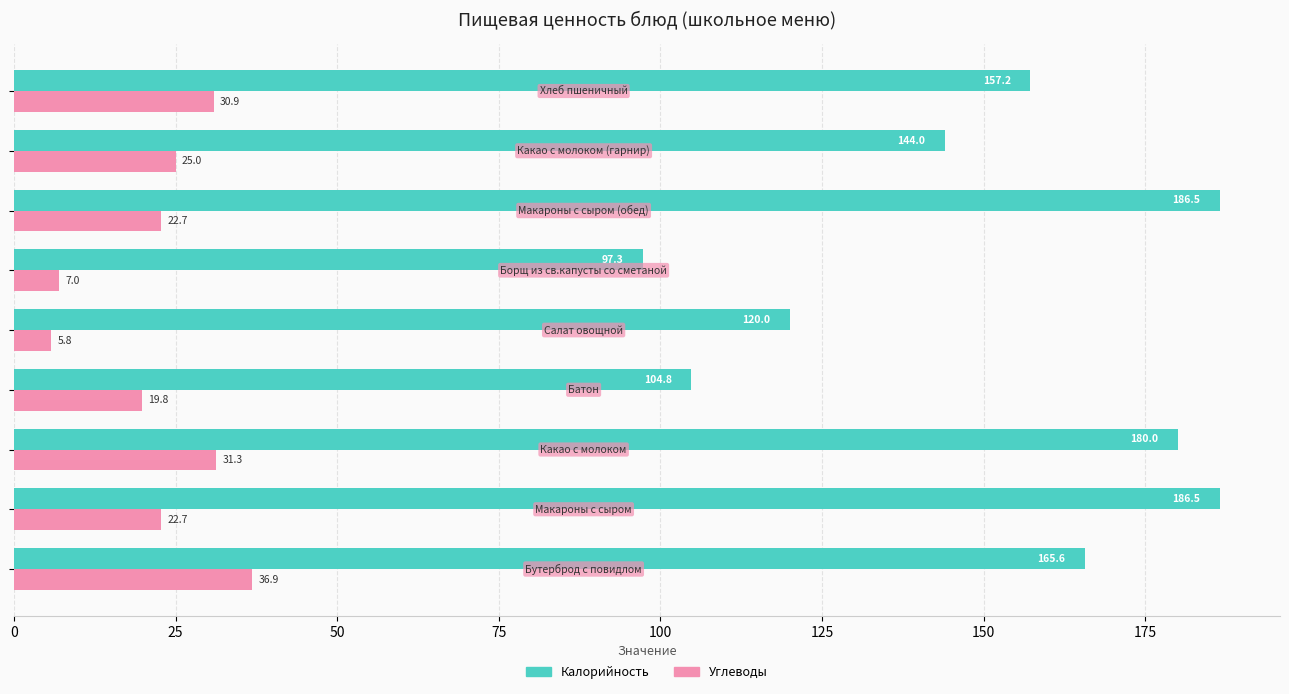

What is the difference between the second highest and second lowest values in the Калорийность series?

81.7